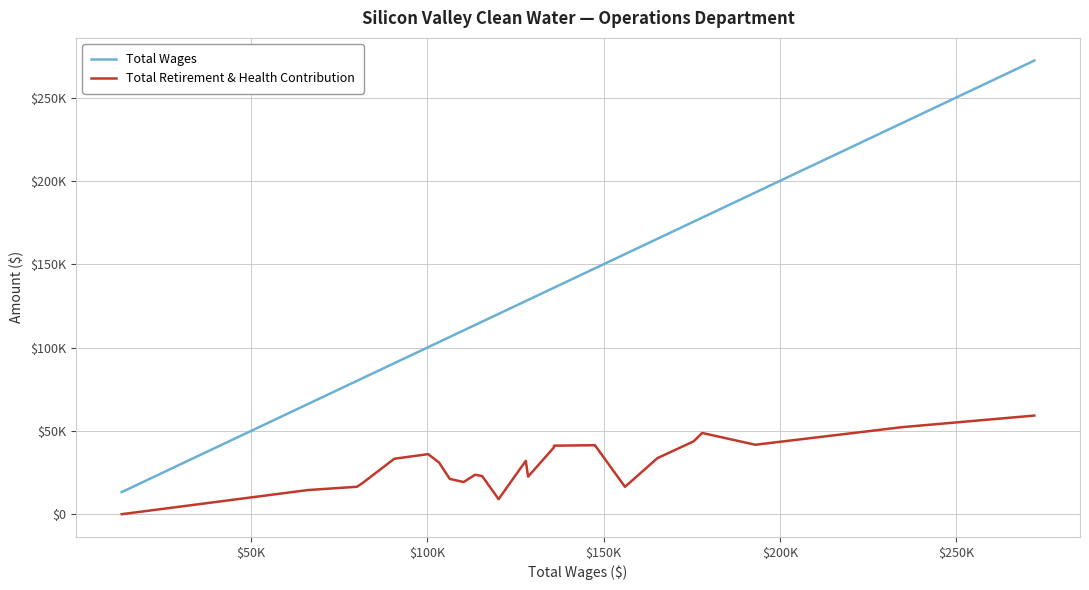

List the series in order of their peak value, highest first.

Total Wages, Total Retirement & Health Contribution